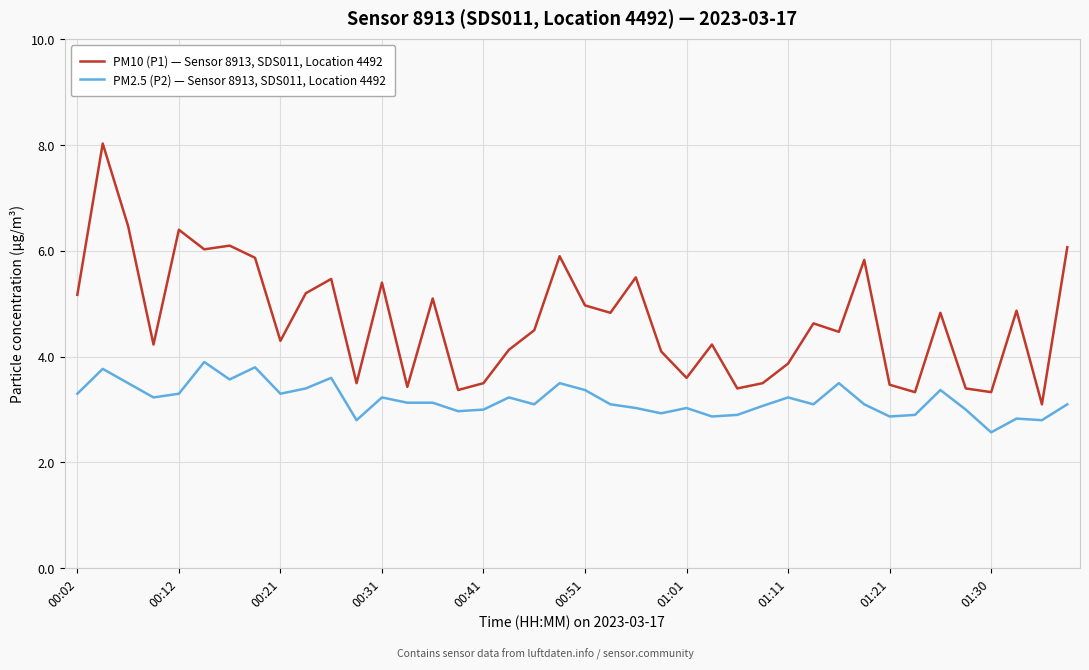

Which series has the largest range (max minus min)?

PM10 (P1) — Sensor 8913, SDS011, Location 4492